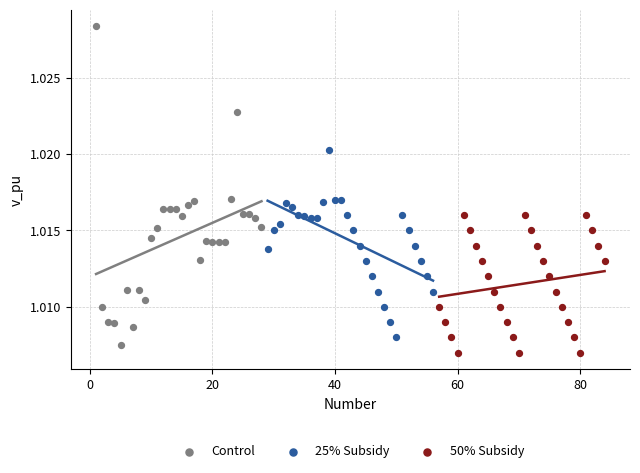

Which series reaches the maximum Y coordinate?

Control